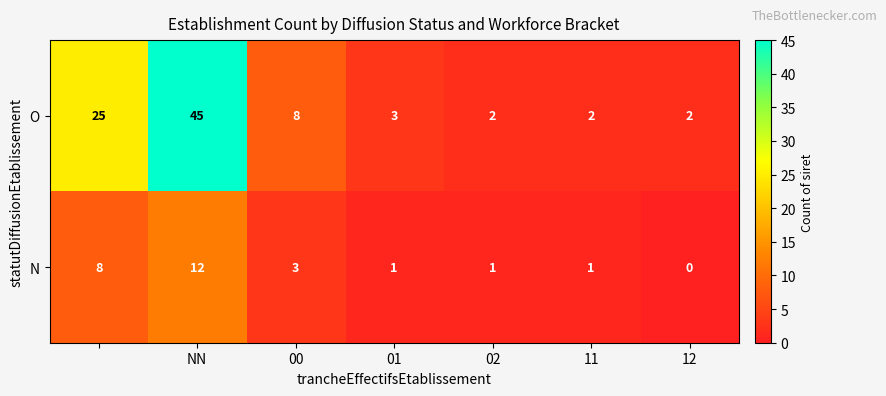

How many series are shown in this chart?

2